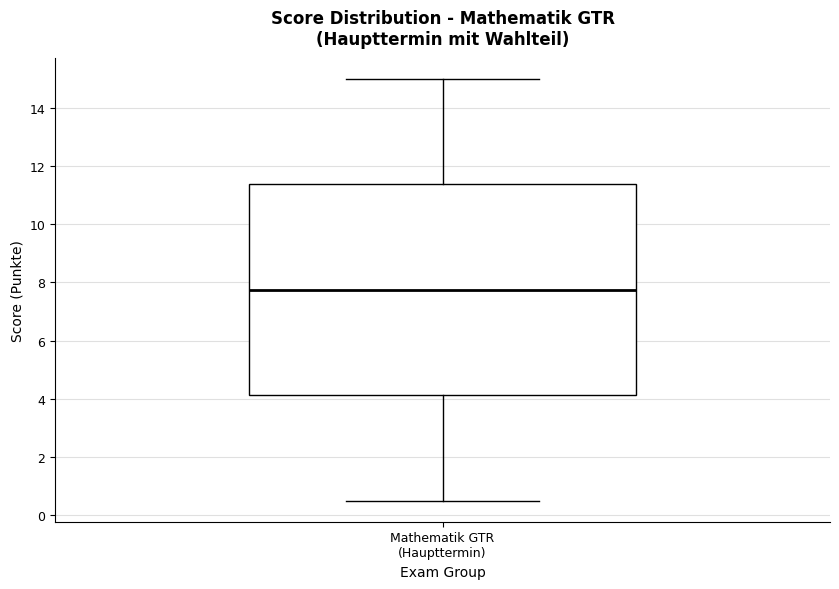

Transcribe this box plot: give where the median line is, the range the box spans, and where the two whiskers end, as read against the y-axis. The values are not printed on the chart, so give them approximately, as read against the axis.

median 7.8, box 4.2 to 11.4, whiskers 0.6 to 15.0